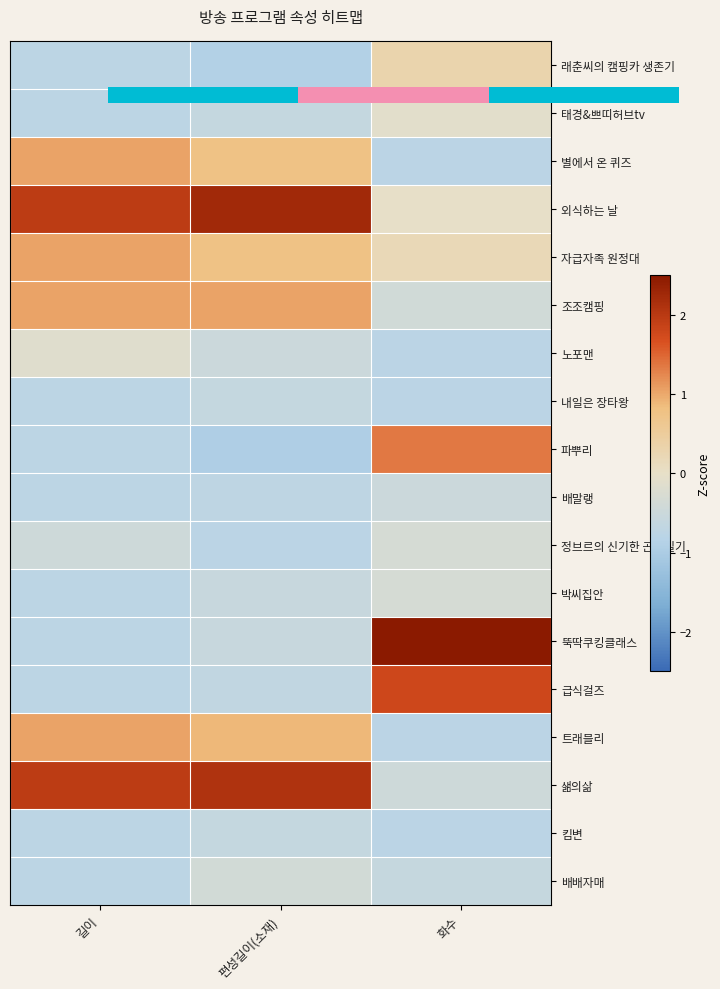

At which category is the sum across all series the highest?

화수